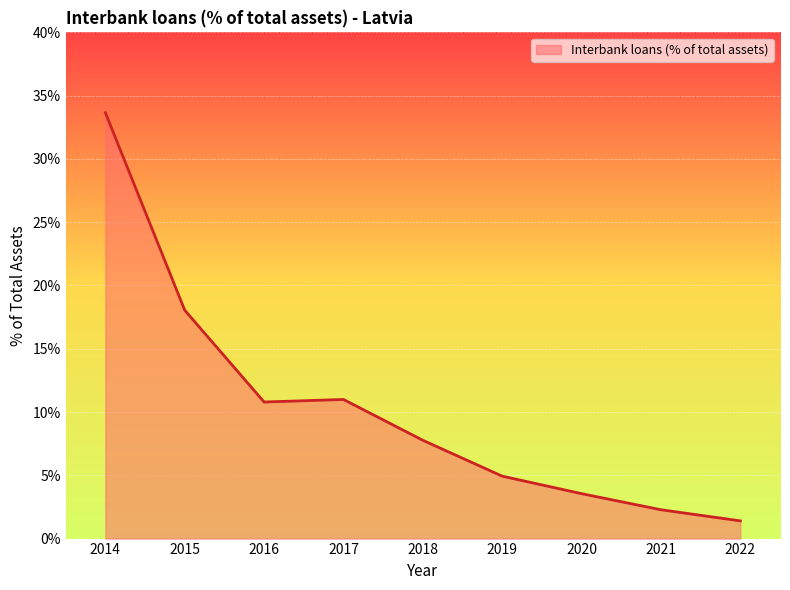

True or false: the data shows 3.7 at 2017.

False